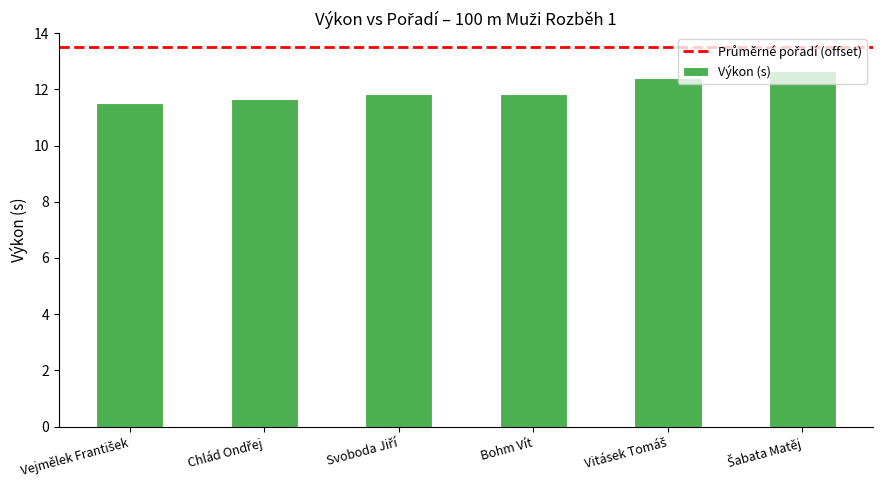

What is the minimum value shown in the chart?

11.5